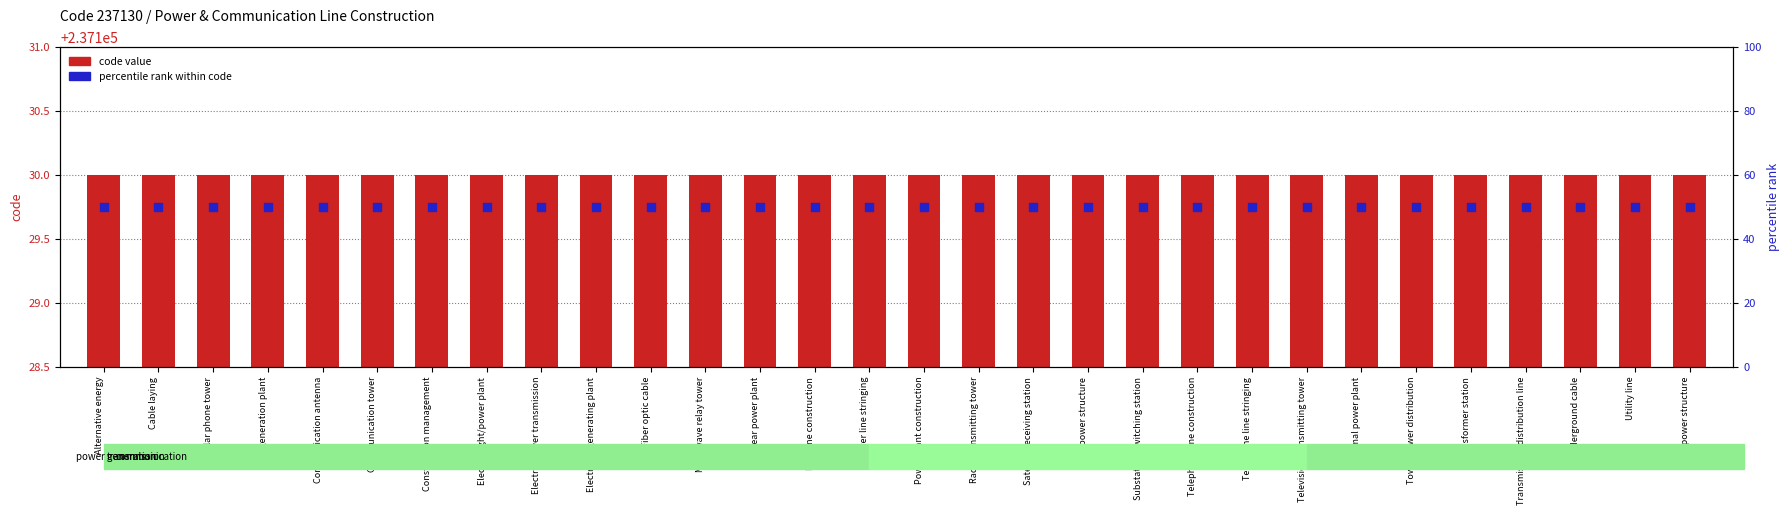

What is the total value across all series at Solar power structure?

237180